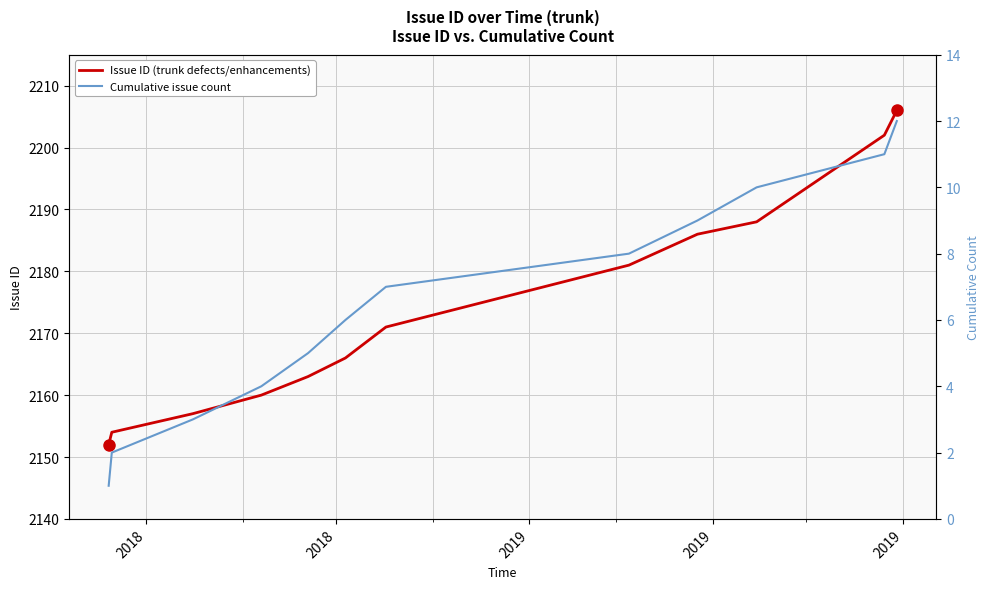

What is the difference between the maximum and minimum values in the Cumulative issue count series?

11